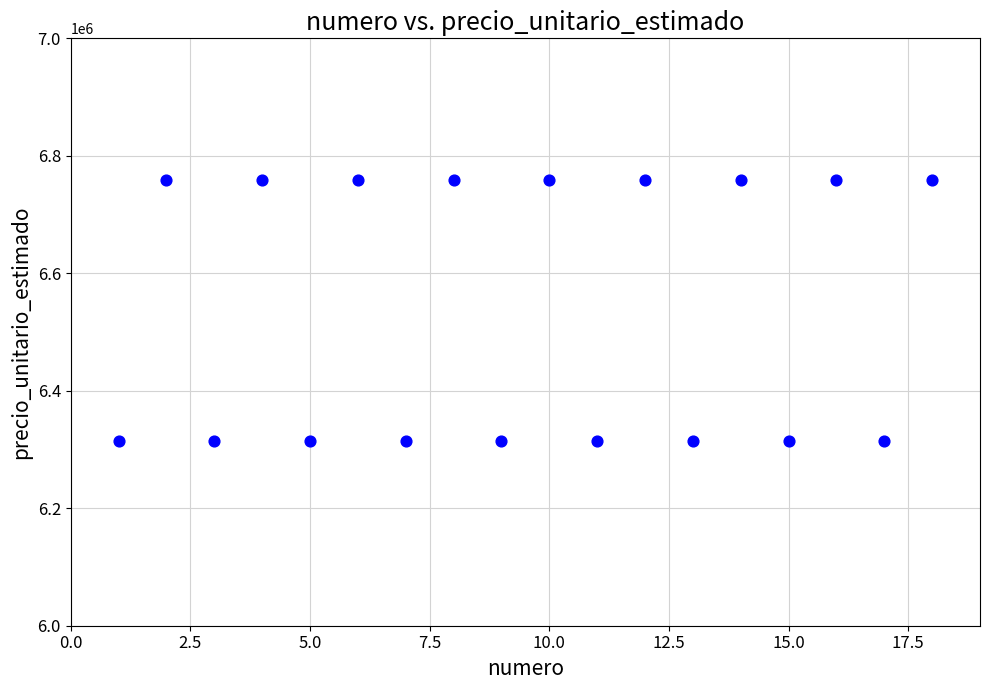

What is the range of Y values (max minus min)?

444500